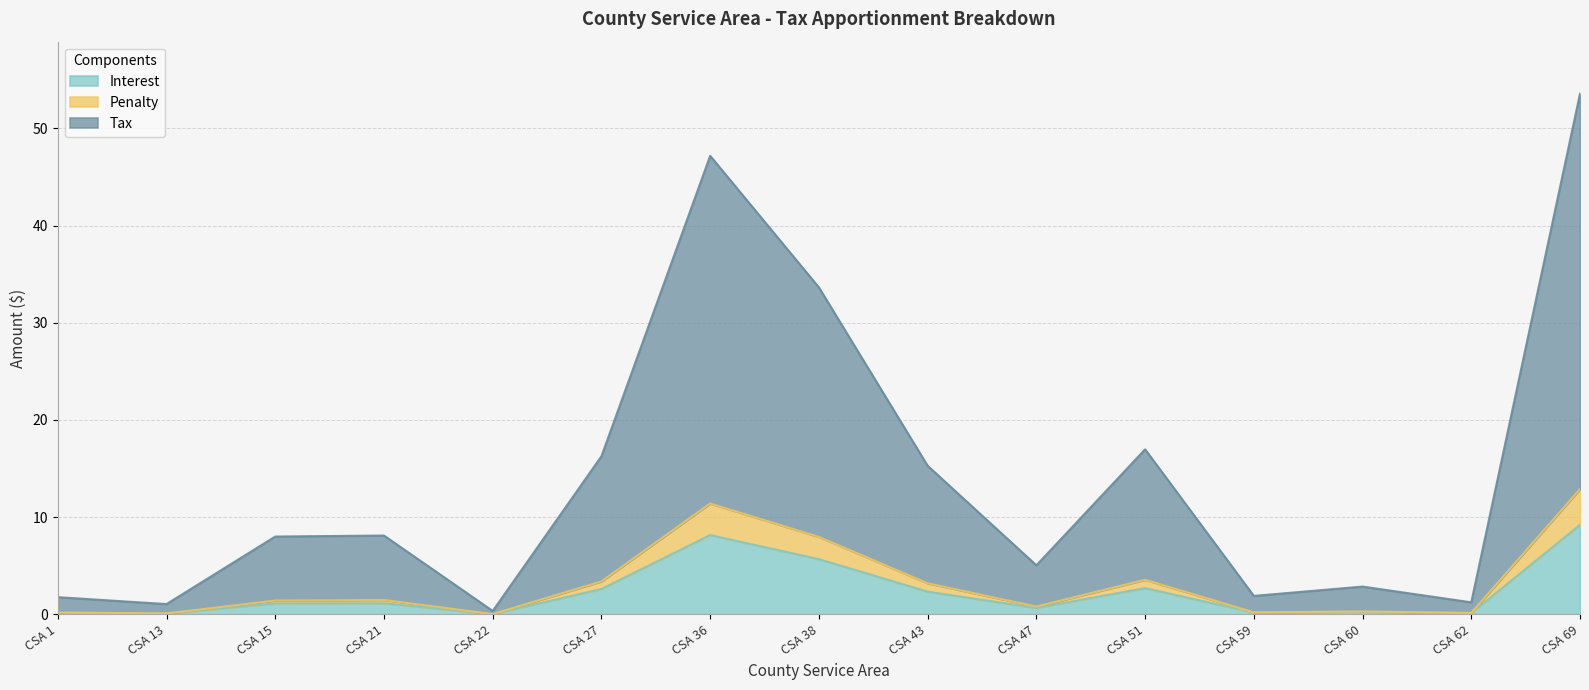

How many lines are shown in the chart?

3